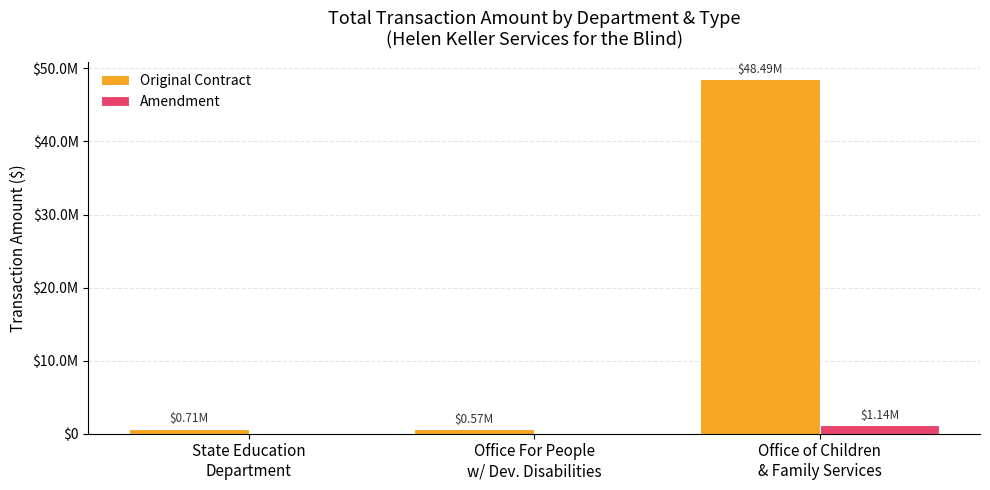

Does the chart contain stacked bars?

No